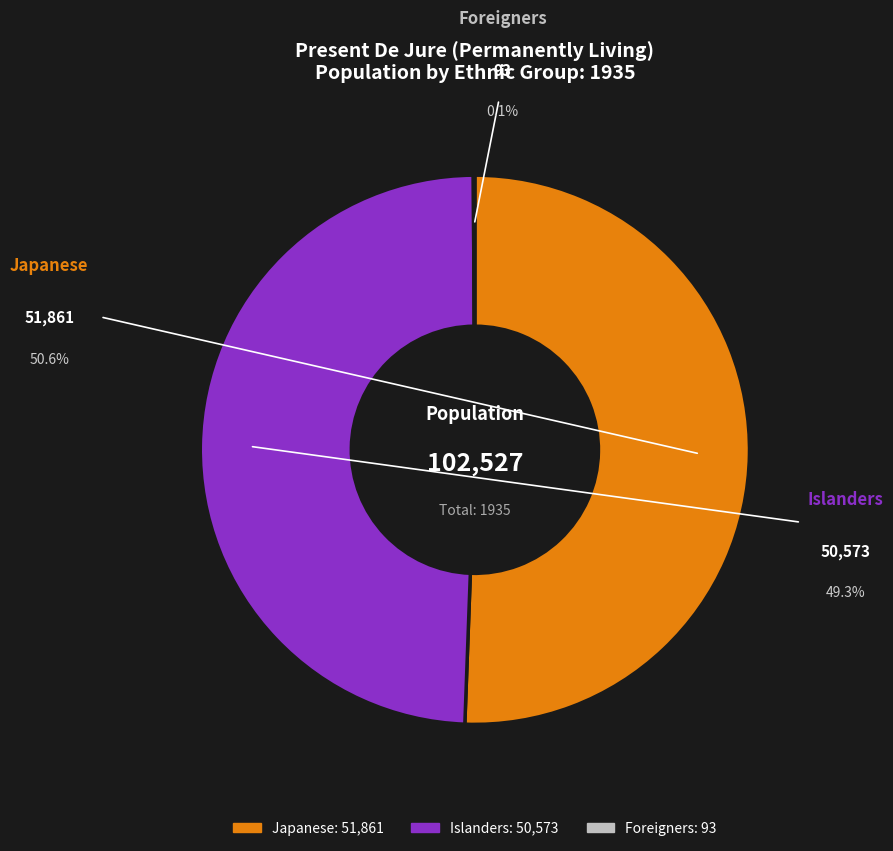

Count the number of slices in the pie.

3